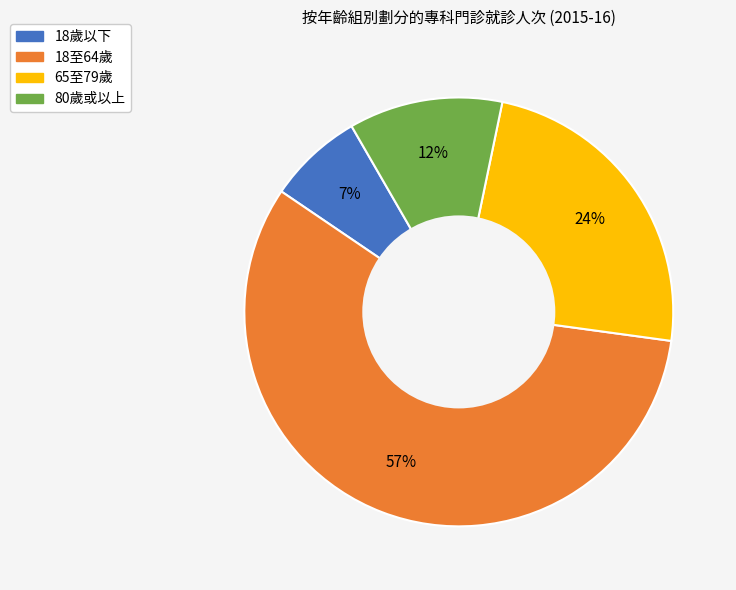

Do 65至79歲 and 18至64歲 together represent more than half of the pie?

Yes